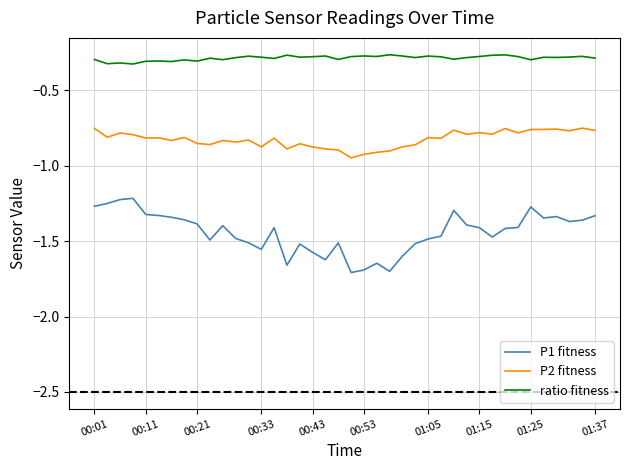

How many series are shown in this chart?

3